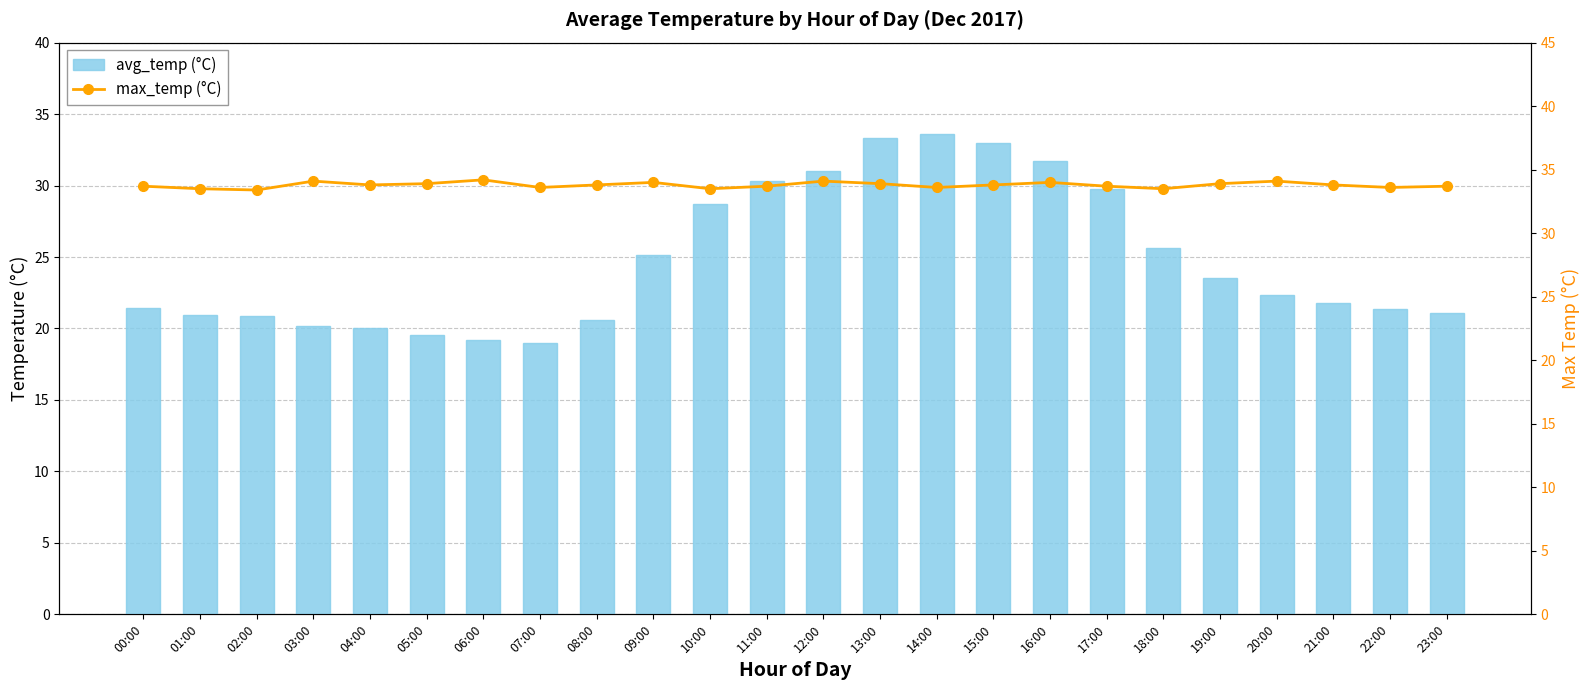

Reading left to right, what are all the values shown in this chart?

avg_temp (°C): 00:00=21.4	01:00=20.9	02:00=20.9	03:00=20.1	04:00=20.0	05:00=19.6	06:00=19.2	07:00=19.0	08:00=20.6	09:00=25.1	10:00=28.7	11:00=30.3	12:00=31.0	13:00=33.4	14:00=33.6	15:00=33.0	16:00=31.7	17:00=29.8	18:00=25.6	19:00=23.5	20:00=22.4	21:00=21.8	22:00=21.4	23:00=21.1
max_temp (°C): 00:00=33.7	01:00=33.5	02:00=33.4	03:00=34.1	04:00=33.8	05:00=33.9	06:00=34.2	07:00=33.6	08:00=33.8	09:00=34.0	10:00=33.5	11:00=33.7	12:00=34.1	13:00=33.9	14:00=33.6	15:00=33.8	16:00=34.0	17:00=33.7	18:00=33.5	19:00=33.9	20:00=34.1	21:00=33.8	22:00=33.6	23:00=33.7